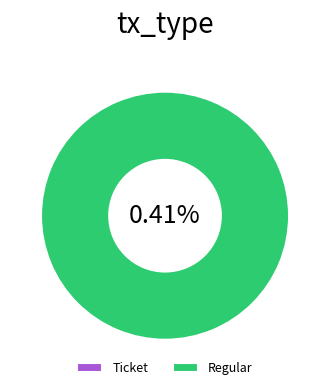

What percentage is NOT represented by Ticket?

100.0%